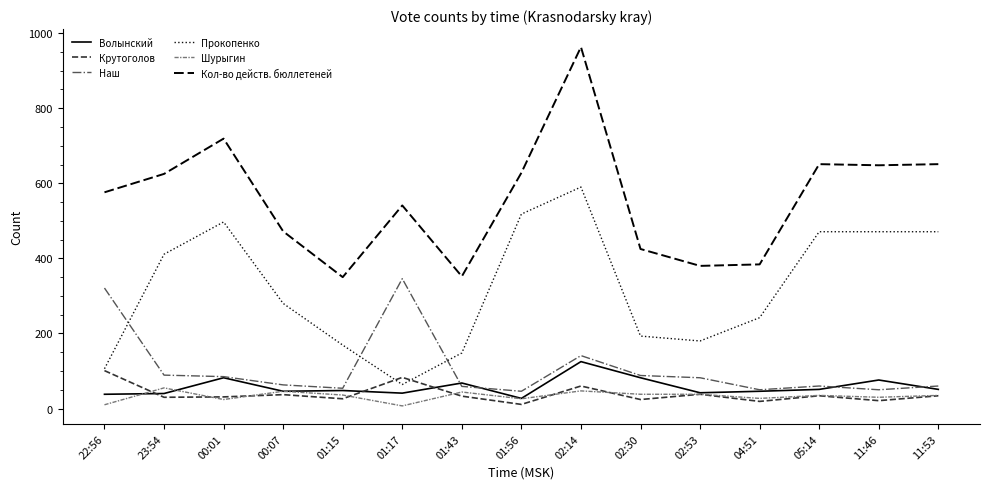

At which category is the sum across all series the highest?

02:14